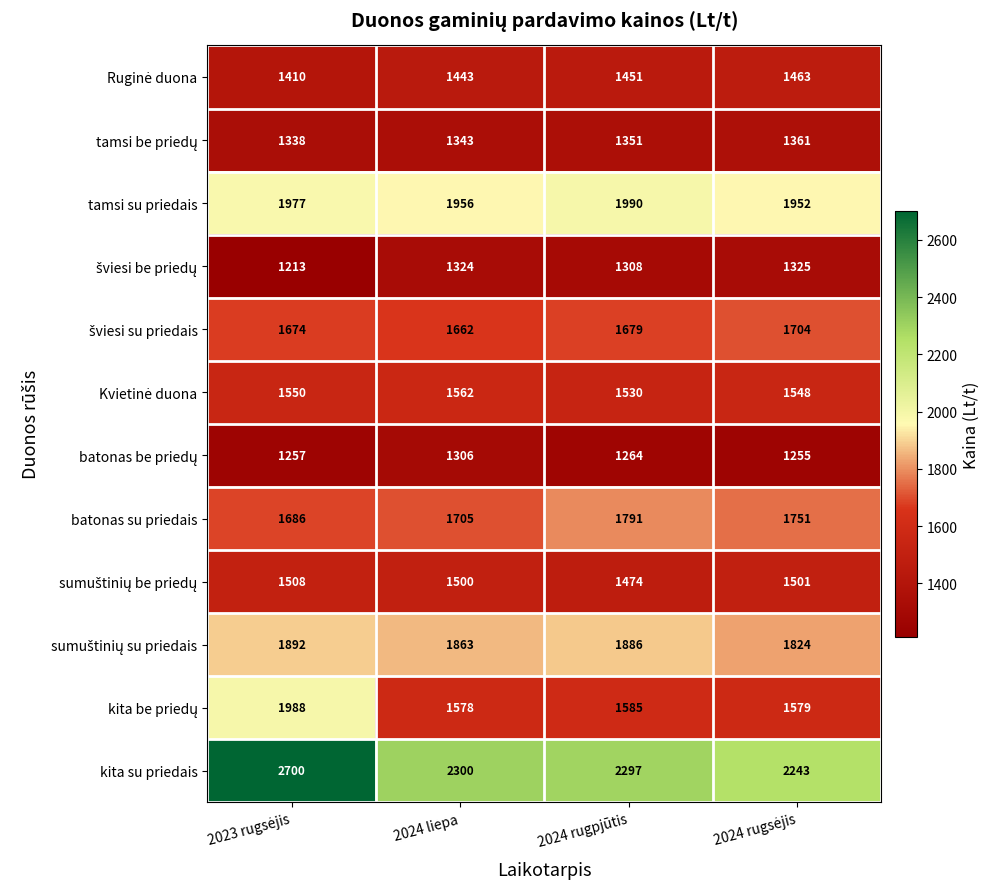

At which label does tamsi su priedais reach its peak?

2024 rugpjūtis